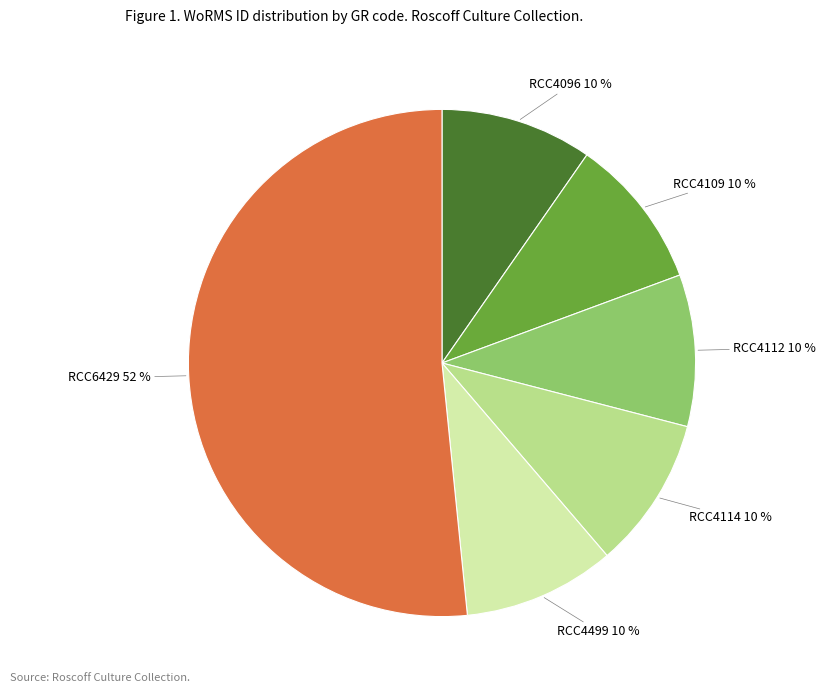

Is there a majority slice in this chart?

Yes